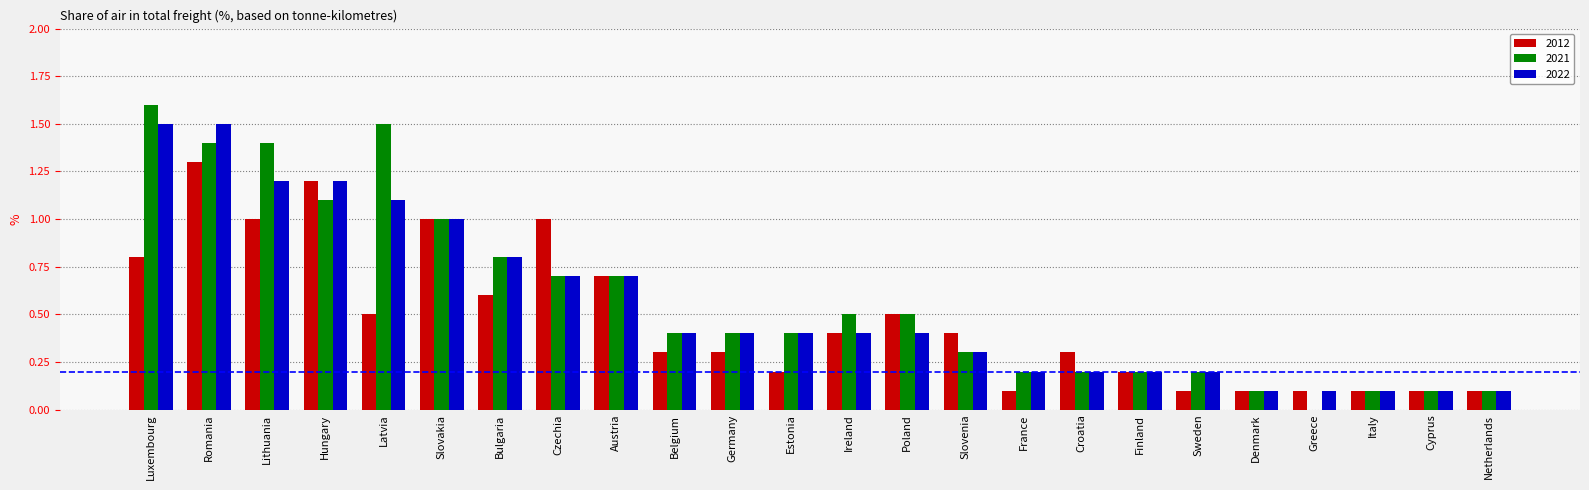

What is the sum of the 2021 values at Germany and Austria?

1.1